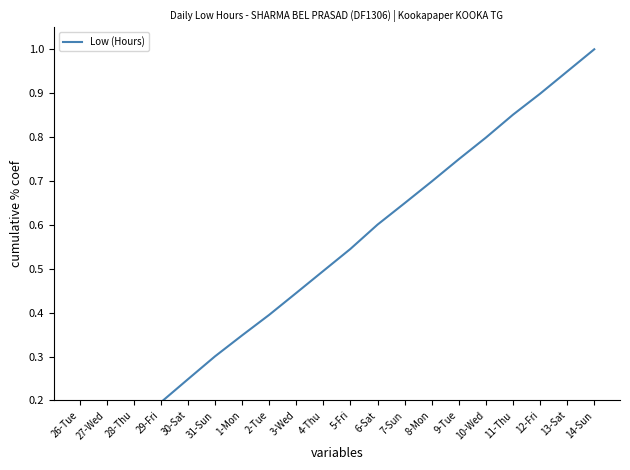

Approximately how many times larger is the value at 12-Fri compared to 14-Sun?

0.9